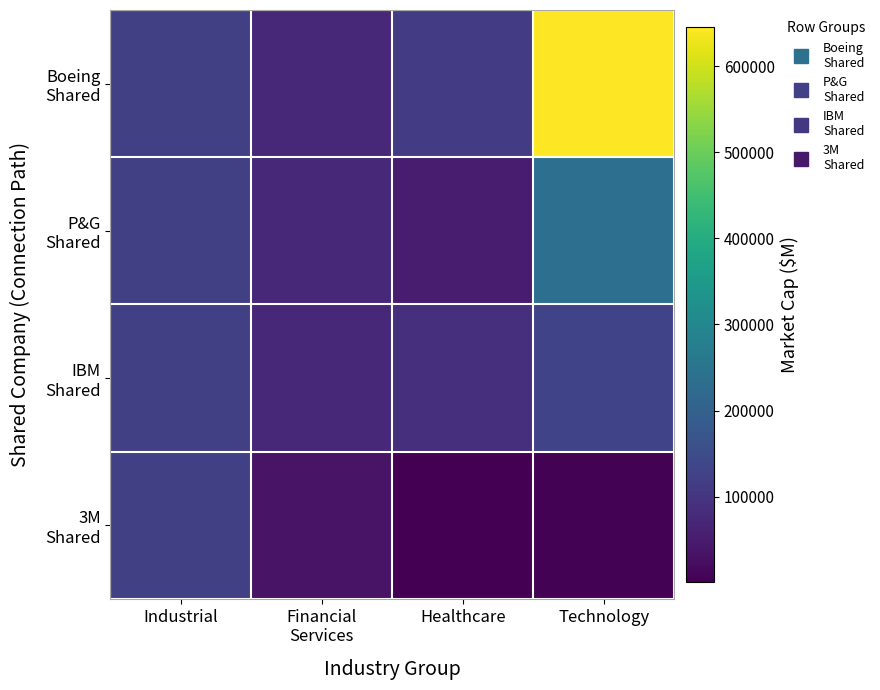

Count the number of data series in this chart.

4